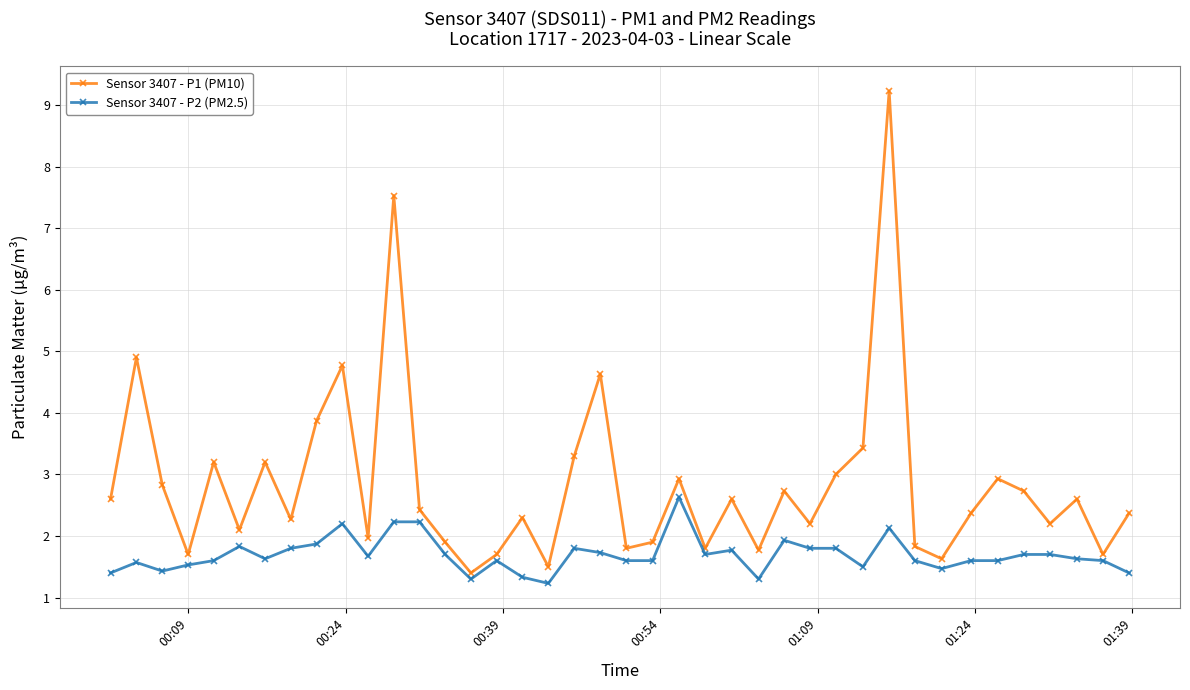

How many lines are shown in the chart?

2